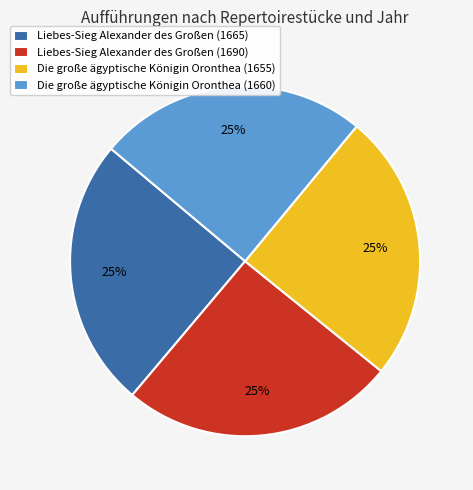

To the nearest percent, what percentage of the pie is Die große ägyptische Königin Oronthea (1660)?

25%